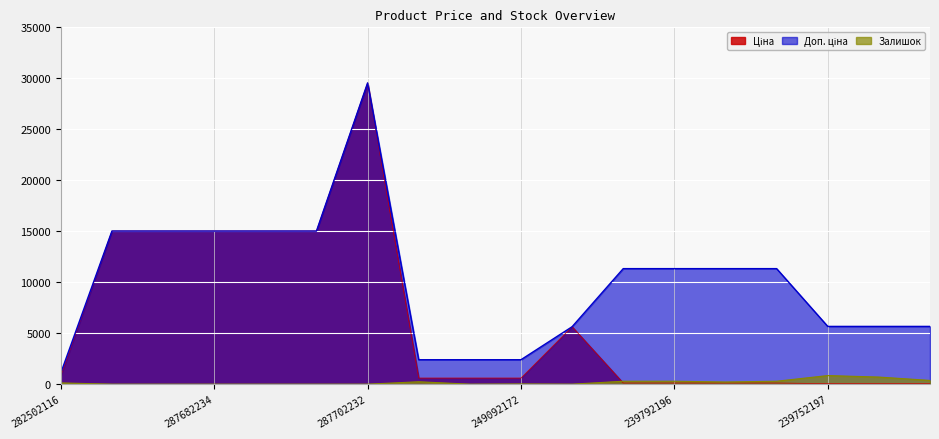

What are all the series names shown in the legend?

Ціна, Доп. ціна, Залишок